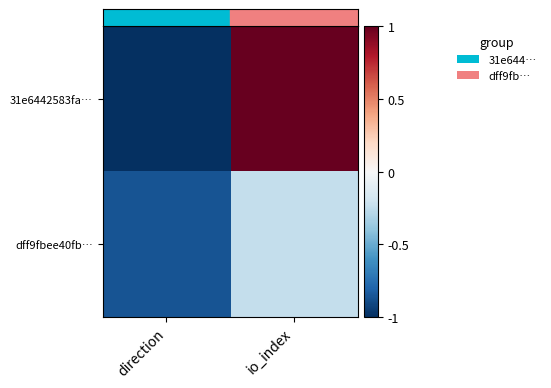

How many distinct data groups are displayed?

2